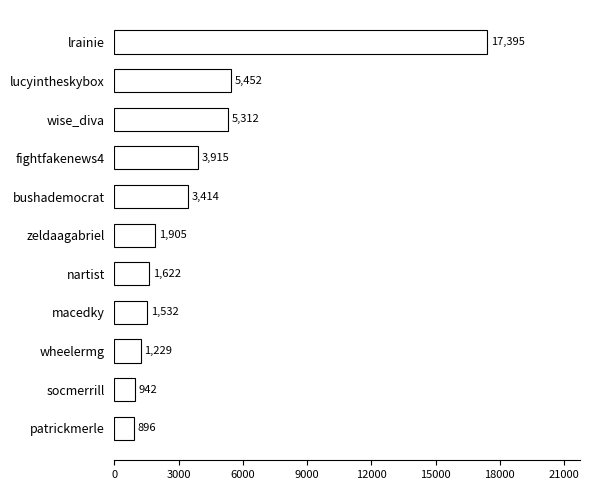

How many categories are shown in the chart?

11